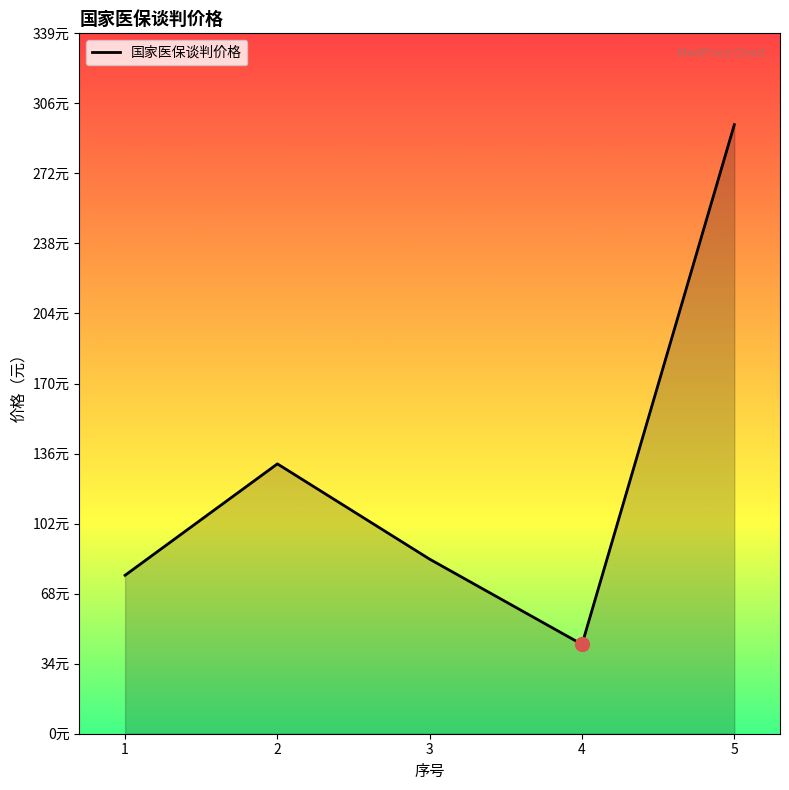

Is this an area chart (filled region under the line)?

Yes